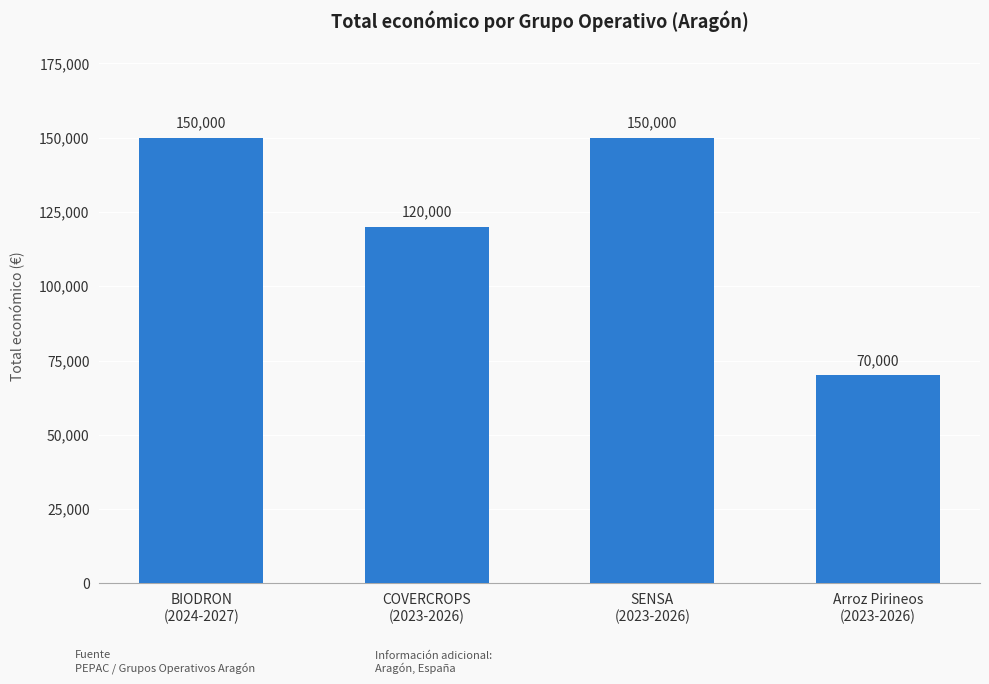

Count the values in the range 120000 to 150000.

3